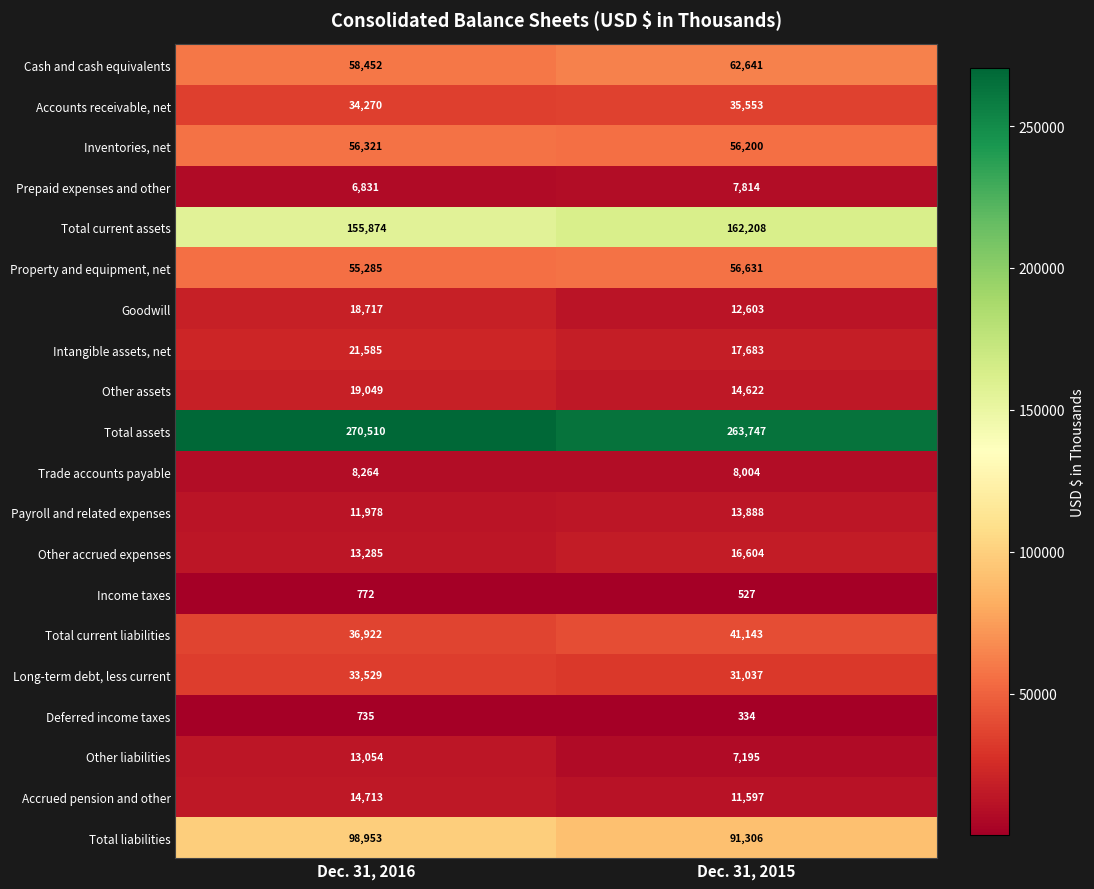

Which series changed the most between Dec. 31, 2016 and Dec. 31, 2015?

Total liabilities